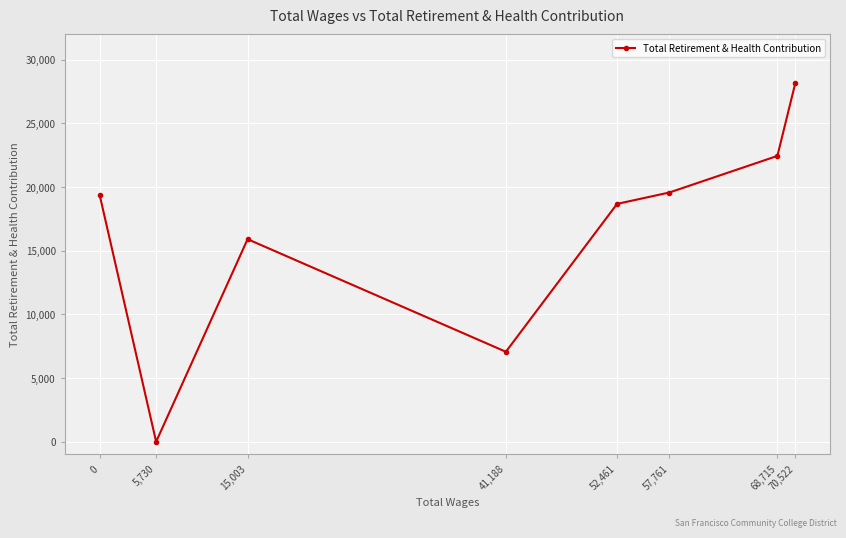

Reading right to left, list all the values displayed in this chart.

70,522=28145	68,715=22452	57,761=19578	52,461=18683	41,188=7066	15,003=15911	5,730=0	0=19398